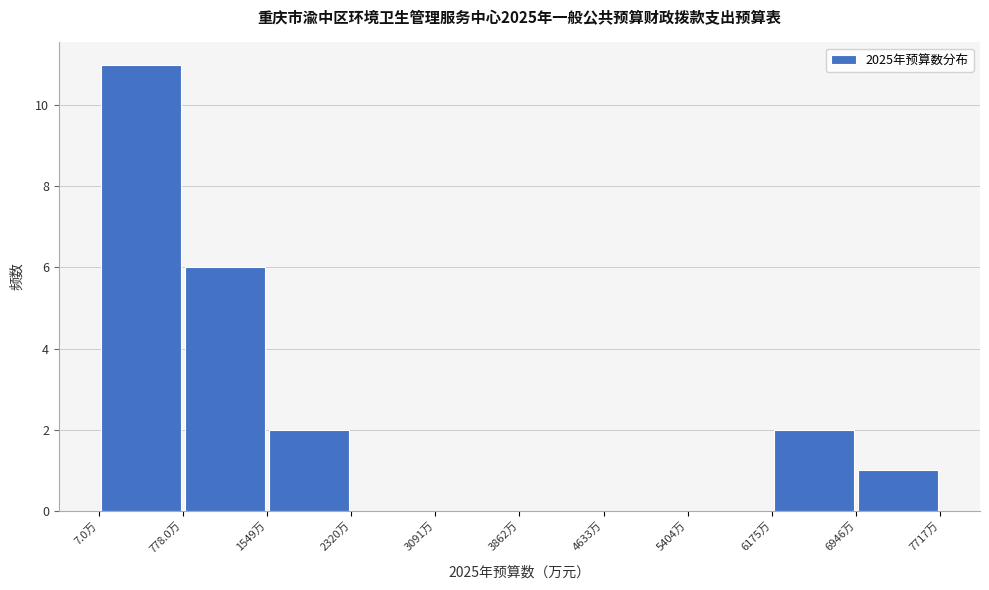

Reading left to right, transcribe this chart: for each bar, give the range it covers on the x-axis and its height. Neither the bar edges nor the heights are printed on the chart, so give them approximately, as read against the axes.

0 to 800: 11
800 to 1500: 6
1500 to 2300: 2
2300 to 3100: 0
3100 to 3900: 0
3900 to 4600: 0
4600 to 5400: 0
5400 to 6200: 0
6200 to 6900: 2
6900 to 7700: 1